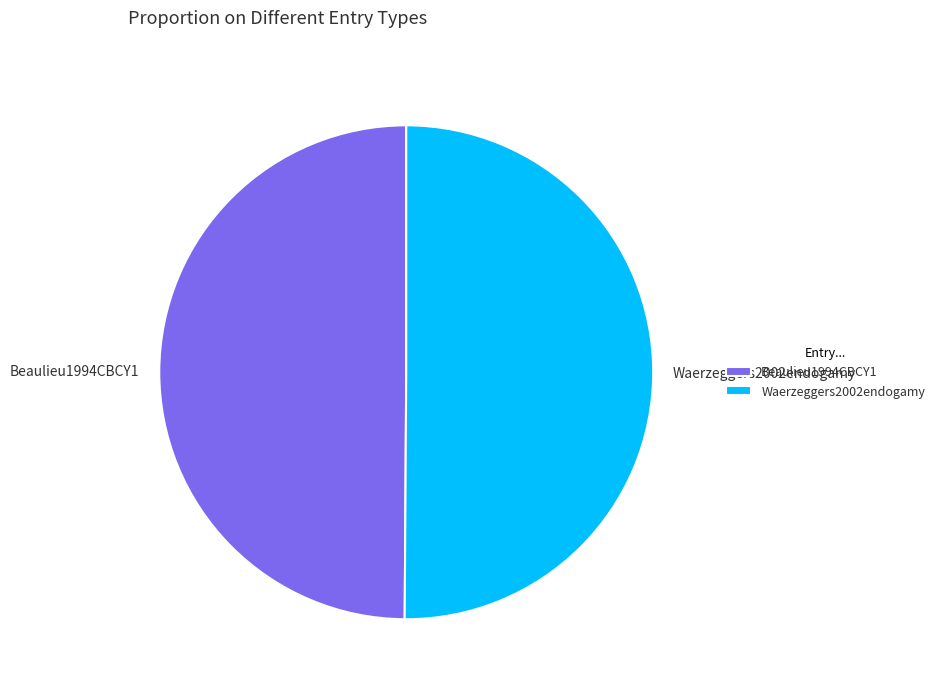

Approximately how many times larger is the value at Beaulieu1994CBCY1 compared to Waerzeggers2002endogamy?

1.0